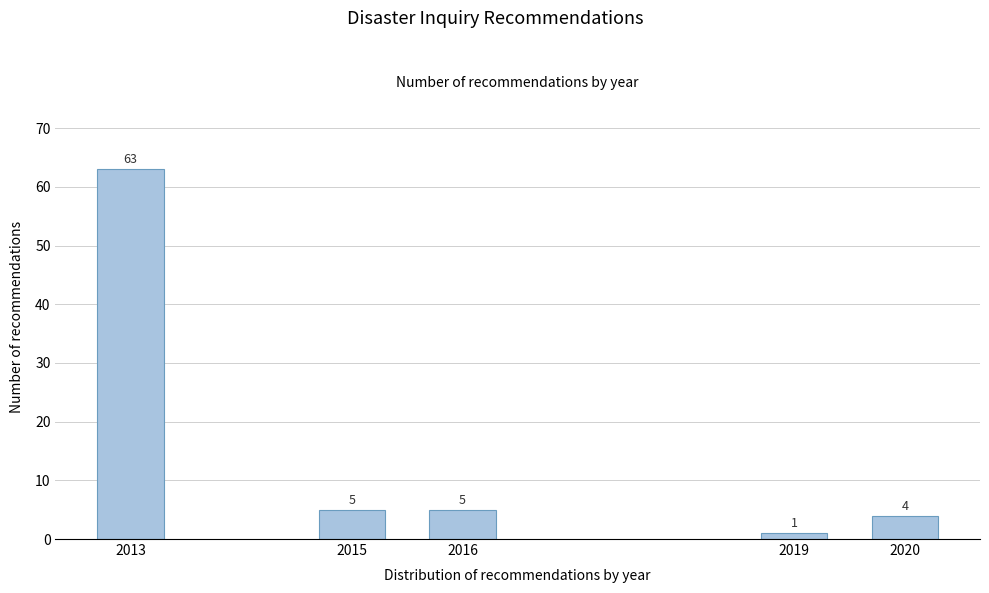

Reading right to left, what are all the values shown in this chart?

2020=4	2019=1	2016=5	2015=5	2013=63